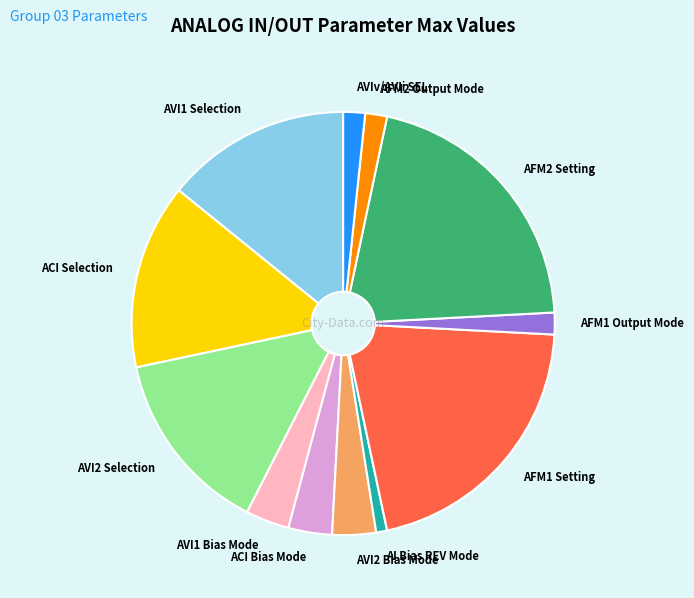

The AVI2 Bias Mode slice represents 3% of the pie. True or false?

True